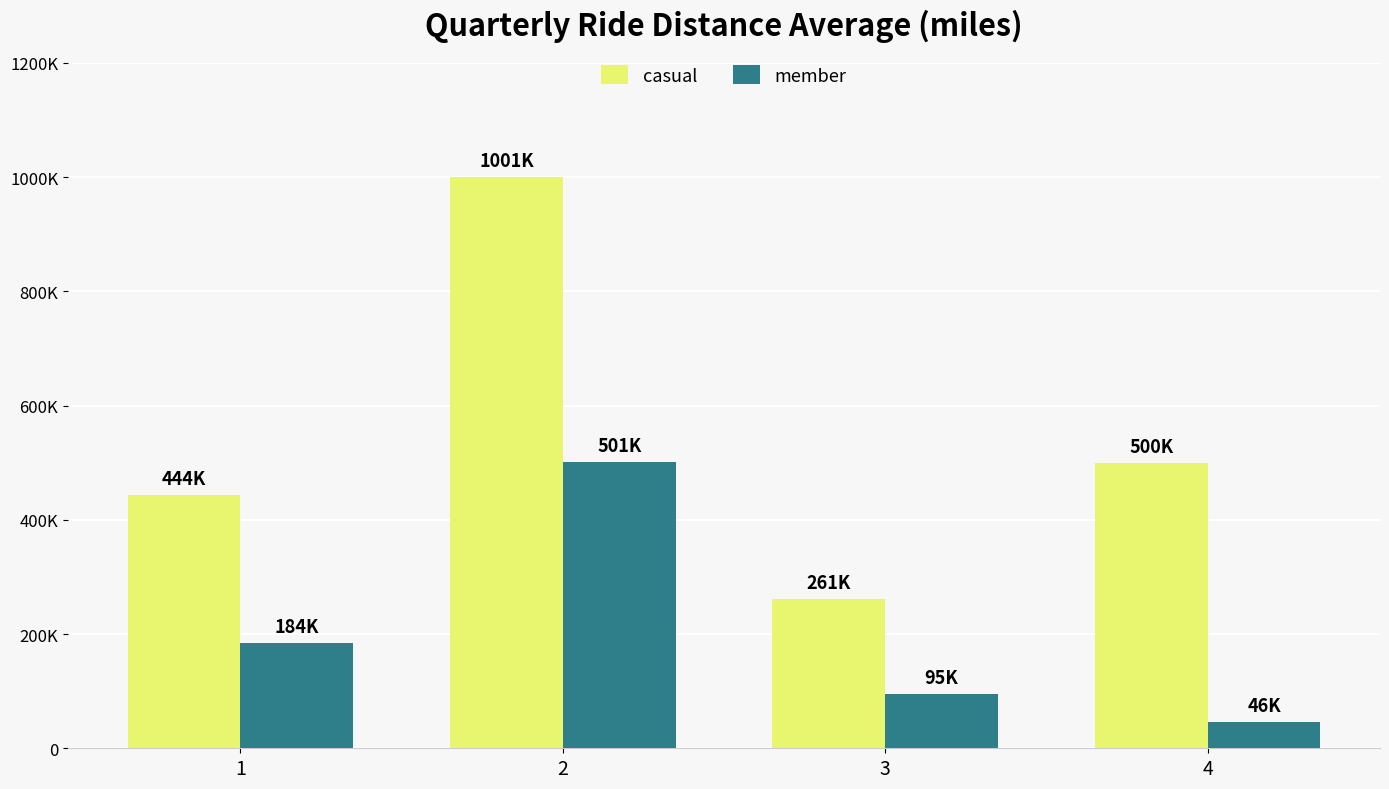

Does the chart contain stacked bars?

No